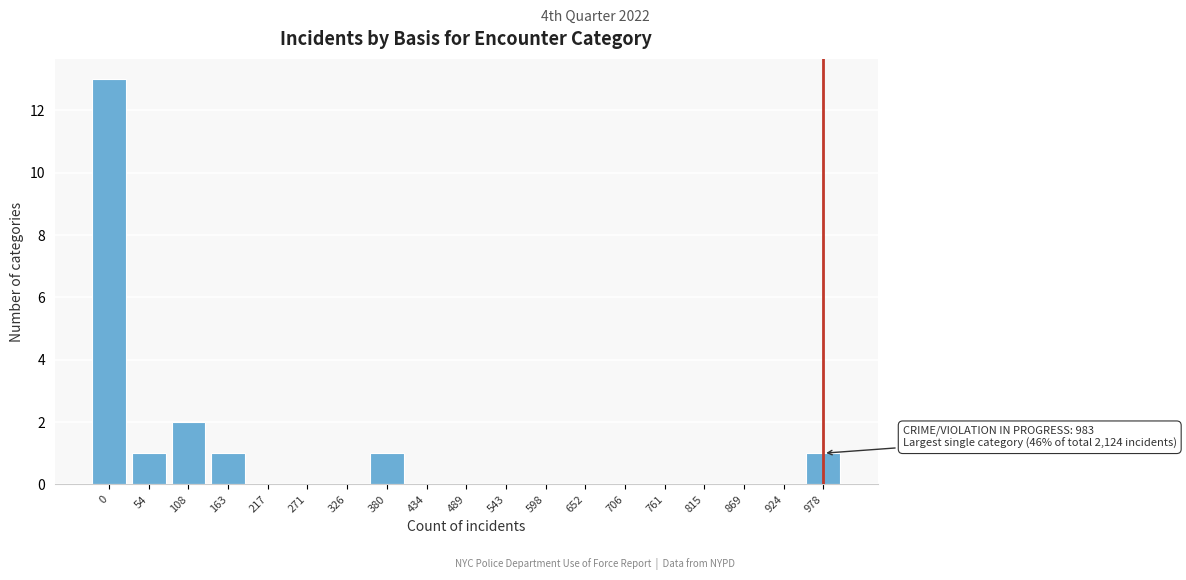

Reading right to left, list all the values displayed in this chart.

978=1	924=0	869=0	815=0	761=0	706=0	652=0	598=0	543=0	489=0	434=0	380=1	326=0	271=0	217=0	163=1	108=2	54=1	0=13